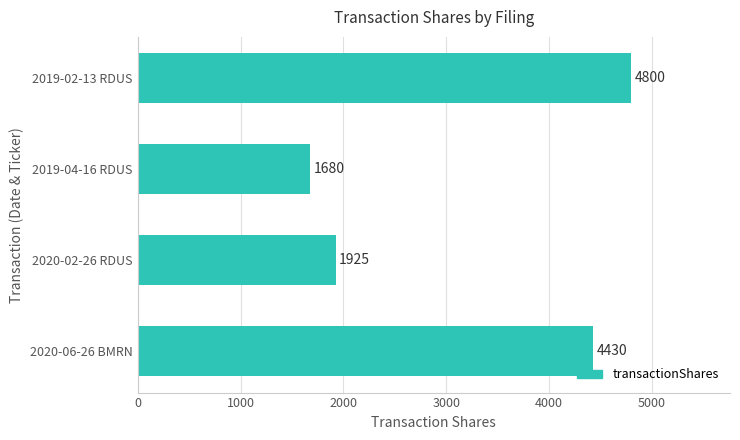

Between 2020-02-26 RDUS and 2020-06-26 BMRN, which is larger?

2020-06-26 BMRN